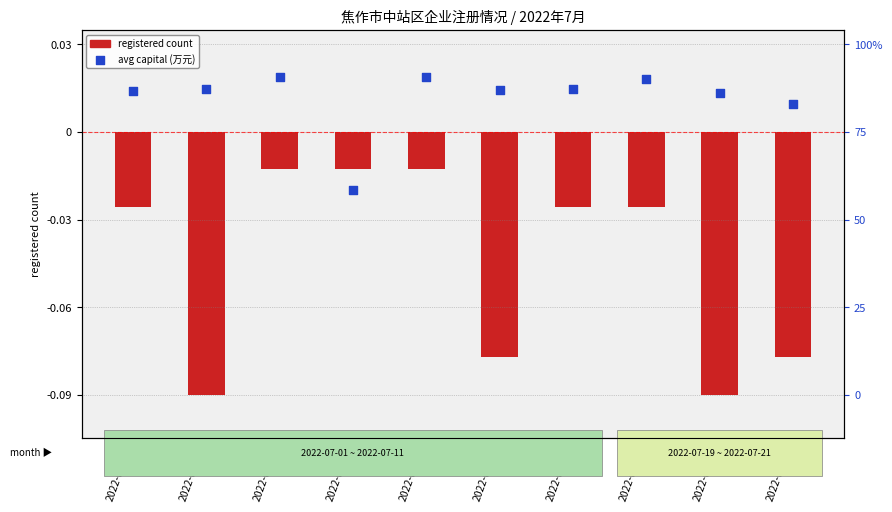

At how many categories does at least one series exceed 0?

9